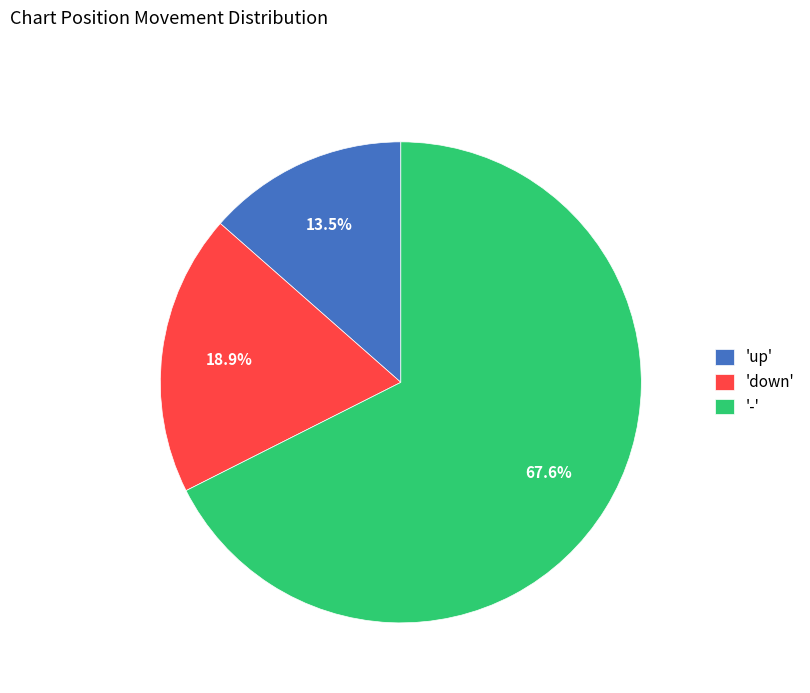

Rank the categories by value from lowest to highest.

'up', 'down', '-'